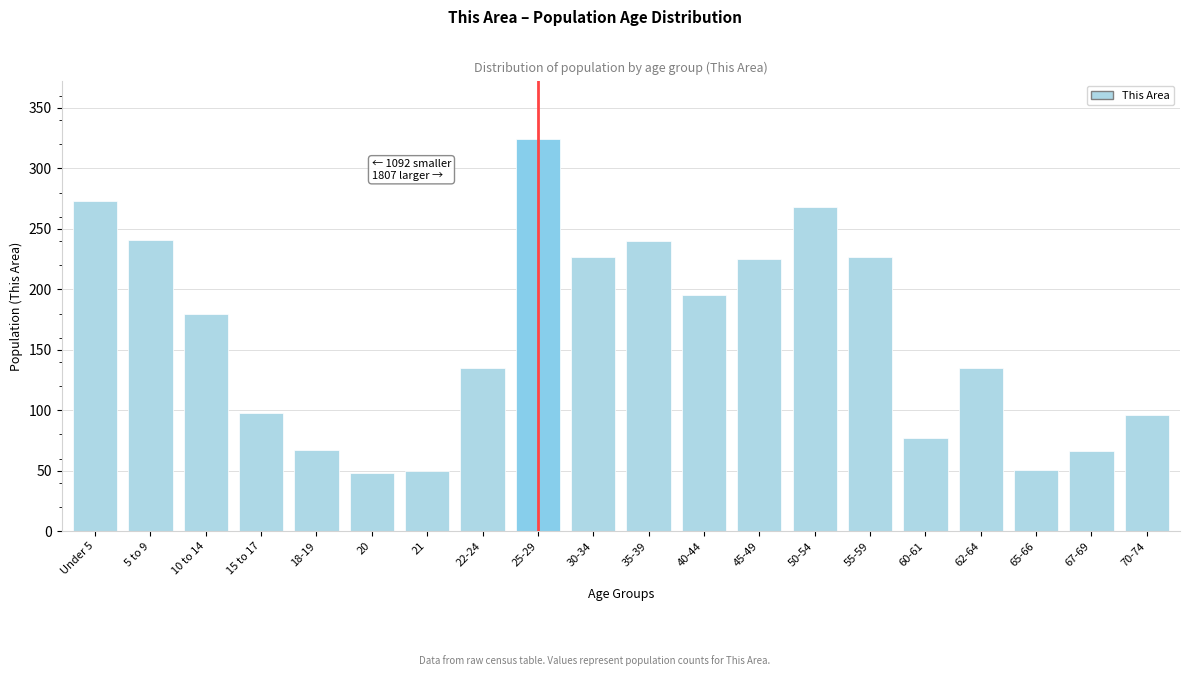

What position from the left is 40-44?

12